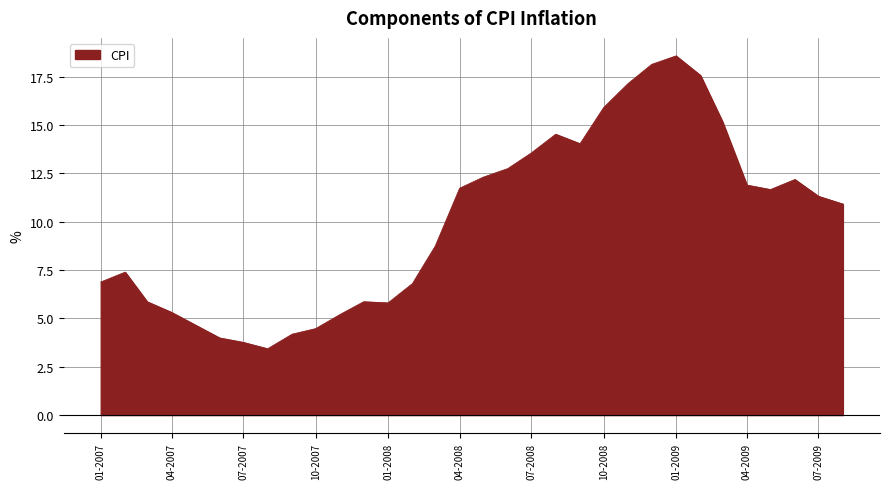

What is the minimum value shown in the chart?

3.4